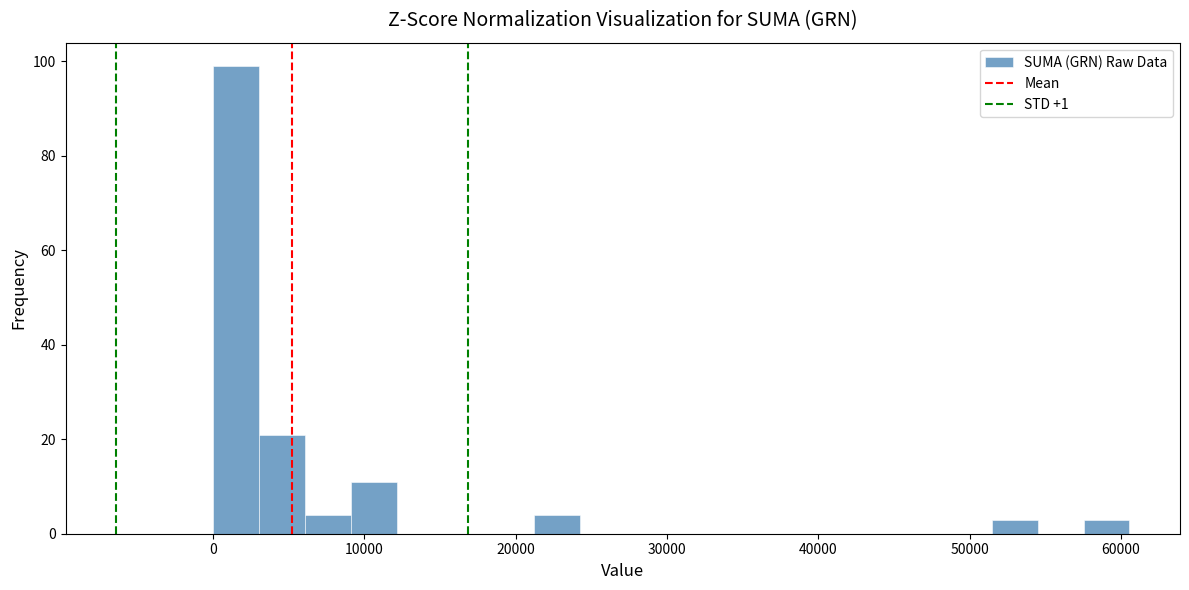

Read against the x-axis, roughly where is the centre of the tallest bar?

2000